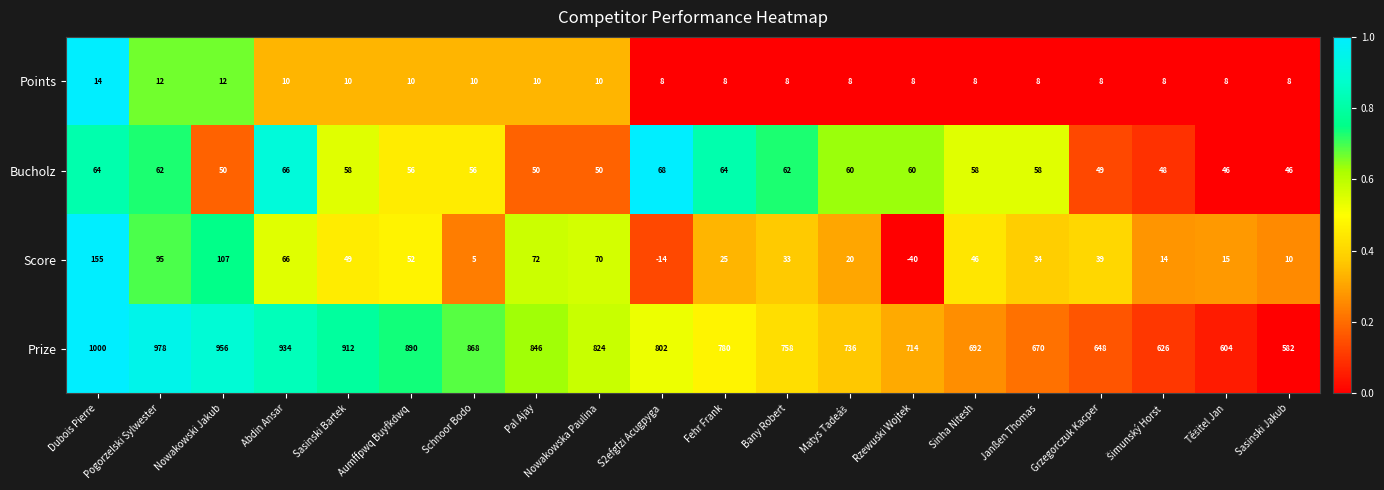

What is the difference between the highest and lowest values at Pal Ajay?

836